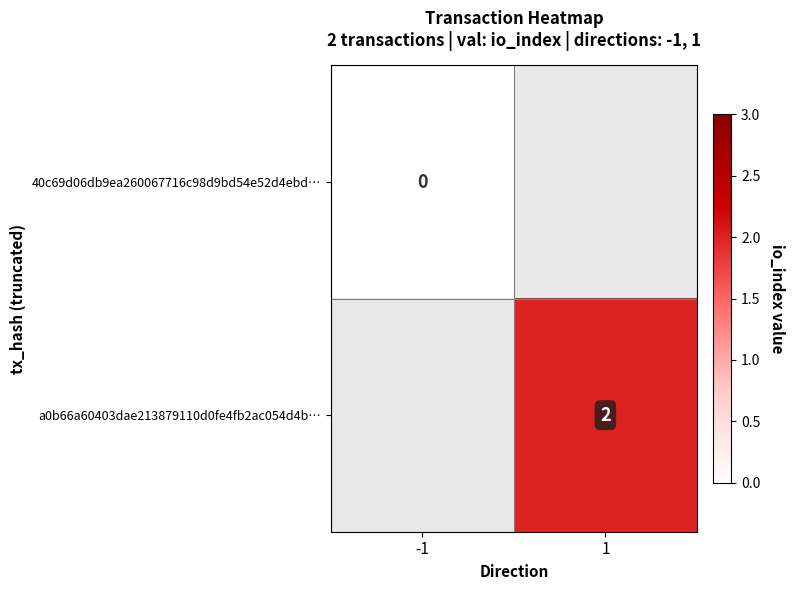

Between 1 and -1, which is larger?

-1